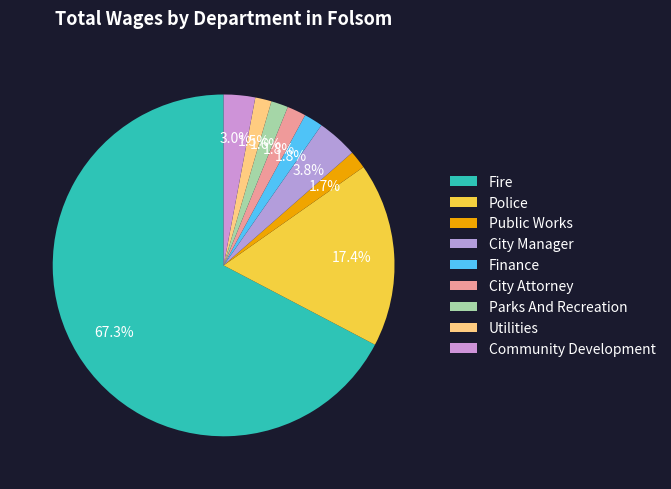

Between City Attorney and Community Development, which is larger?

Community Development